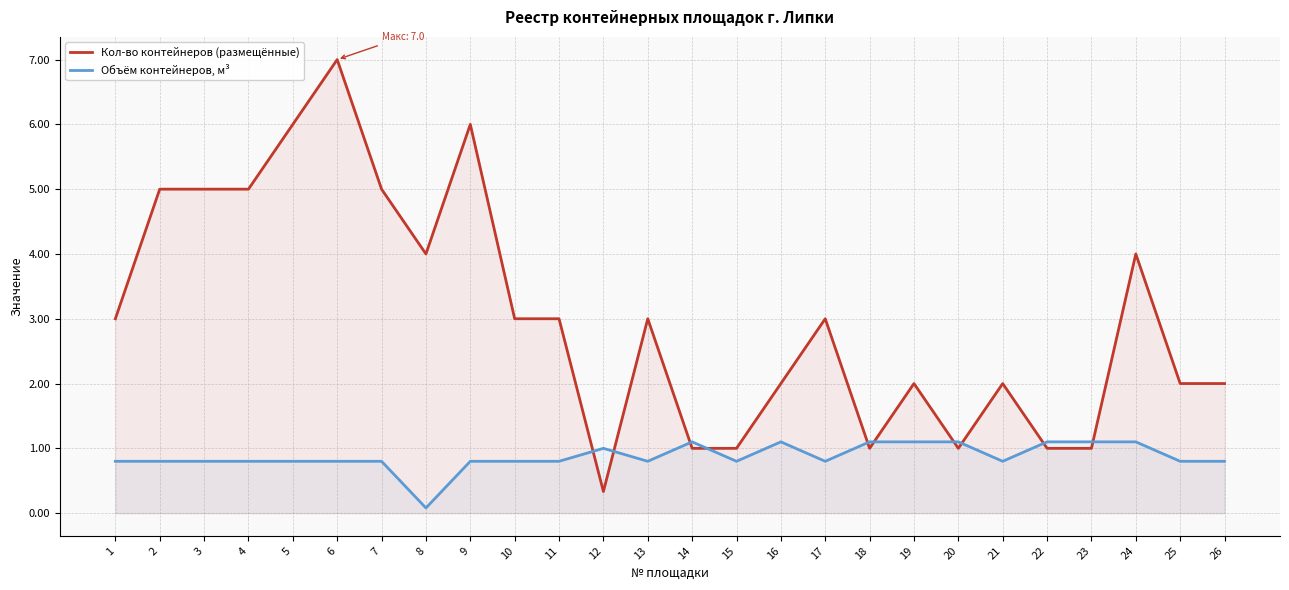

In Объём контейнеров, м³, how many points are lower than both neighbors (excluding endpoints)?

5